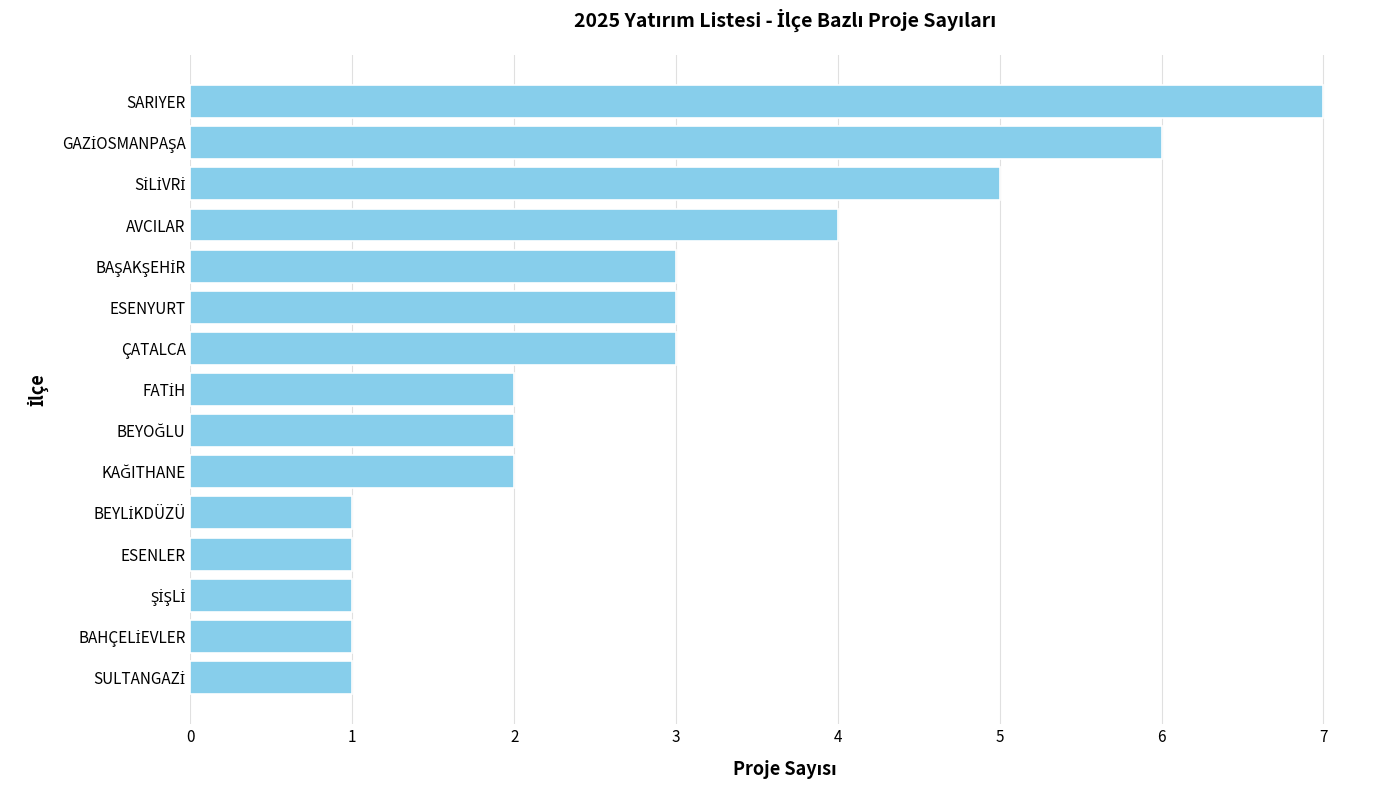

Reading top to bottom, list all the values displayed in this chart.

7	6	5	4	3	3	3	2	2	2	1	1	1	1	1